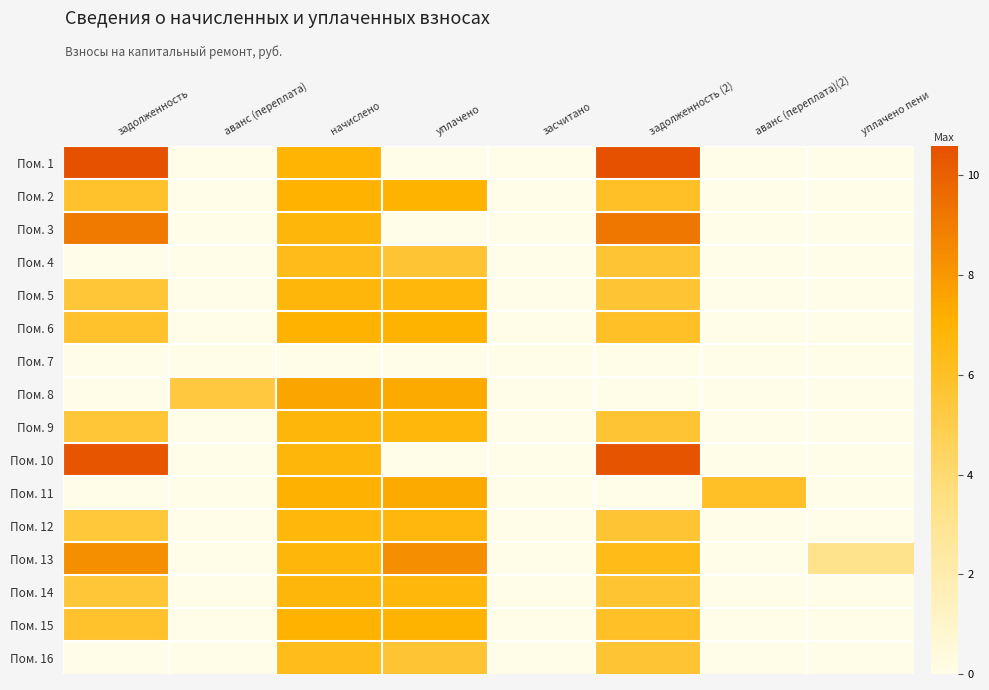

Reading right to left, transcribe all the data shown in this chart.

Пом. 1: уплачено пени=0.0	аванс (переплата)(2)=0.0	задолженность (2)=10.6	засчитано=0.0	уплачено=0.0	начислено=6.9	аванс (переплата)=0.0	задолженность=10.6
Пом. 2: уплачено пени=0.0	аванс (переплата)(2)=0.0	задолженность (2)=6.0	засчитано=0.0	уплачено=7.0	начислено=7.1	аванс (переплата)=0.0	задолженность=5.8
Пом. 3: уплачено пени=0.0	аванс (переплата)(2)=0.0	задолженность (2)=9.2	засчитано=0.0	уплачено=0.0	начислено=6.8	аванс (переплата)=0.0	задолженность=9.1
Пом. 4: уплачено пени=0.0	аванс (переплата)(2)=0.0	задолженность (2)=5.6	засчитано=0.0	уплачено=5.6	начислено=6.3	аванс (переплата)=0.0	задолженность=0.0
Пом. 5: уплачено пени=0.0	аванс (переплата)(2)=0.0	задолженность (2)=5.7	засчитано=0.0	уплачено=6.7	начислено=6.8	аванс (переплата)=0.0	задолженность=5.5
Пом. 6: уплачено пени=0.0	аванс (переплата)(2)=0.0	задолженность (2)=6.0	засчитано=0.0	уплачено=7.0	начислено=7.1	аванс (переплата)=0.0	задолженность=5.8
Пом. 7: уплачено пени=0.0	аванс (переплата)(2)=0.0	задолженность (2)=0.0	засчитано=0.0	уплачено=0.0	начислено=0.0	аванс (переплата)=0.0	задолженность=0.0
Пом. 8: уплачено пени=0.0	аванс (переплата)(2)=0.0	задолженность (2)=0.0	засчитано=0.0	уплачено=7.4	начислено=7.5	аванс (переплата)=5.4	задолженность=0.0
Пом. 9: уплачено пени=0.0	аванс (переплата)(2)=0.0	задолженность (2)=5.7	засчитано=0.0	уплачено=6.7	начислено=6.7	аванс (переплата)=0.0	задолженность=5.5
Пом. 10: уплачено пени=0.0	аванс (переплата)(2)=0.0	задолженность (2)=10.4	засчитано=0.0	уплачено=0.0	начислено=6.8	аванс (переплата)=0.0	задолженность=10.4
Пом. 11: уплачено пени=0.0	аванс (переплата)(2)=6.0	задолженность (2)=0.0	засчитано=0.0	уплачено=7.4	начислено=7.1	аванс (переплата)=0.0	задолженность=0.0
Пом. 12: уплачено пени=0.0	аванс (переплата)(2)=0.0	задолженность (2)=5.6	засчитано=0.0	уплачено=6.7	начислено=6.7	аванс (переплата)=0.0	задолженность=5.5
Пом. 13: уплачено пени=3.2	аванс (переплата)(2)=0.0	задолженность (2)=6.4	засчитано=0.0	уплачено=8.4	начислено=6.8	аванс (переплата)=0.0	задолженность=8.3
Пом. 14: уплачено пени=0.0	аванс (переплата)(2)=0.0	задолженность (2)=5.7	засчитано=0.0	уплачено=6.7	начислено=6.8	аванс (переплата)=0.0	задолженность=5.5
Пом. 15: уплачено пени=0.0	аванс (переплата)(2)=0.0	задолженность (2)=6.0	засчитано=0.0	уплачено=7.0	начислено=7.1	аванс (переплата)=0.0	задолженность=5.8
Пом. 16: уплачено пени=0.0	аванс (переплата)(2)=0.0	задолженность (2)=5.6	засчитано=0.0	уплачено=5.6	начислено=6.3	аванс (переплата)=0.0	задолженность=0.0